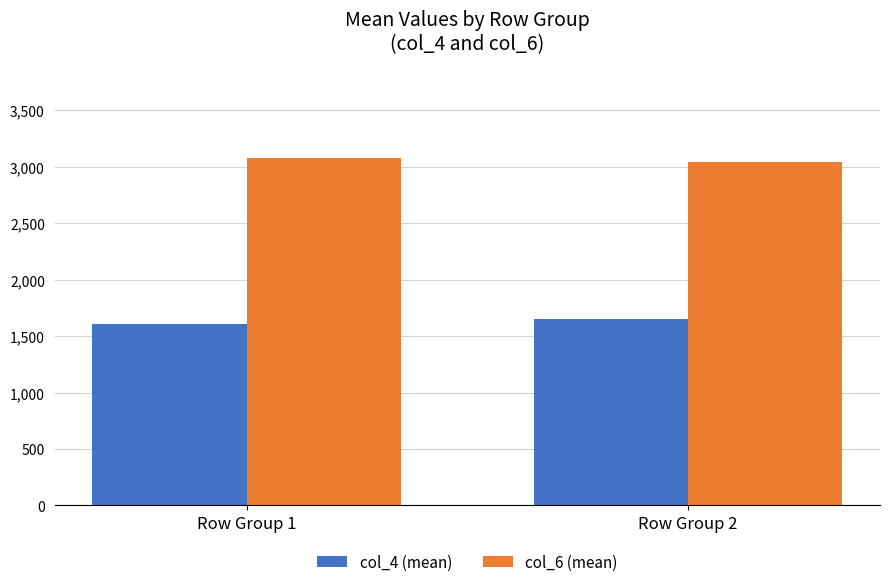

How many bars are there in each group?

2